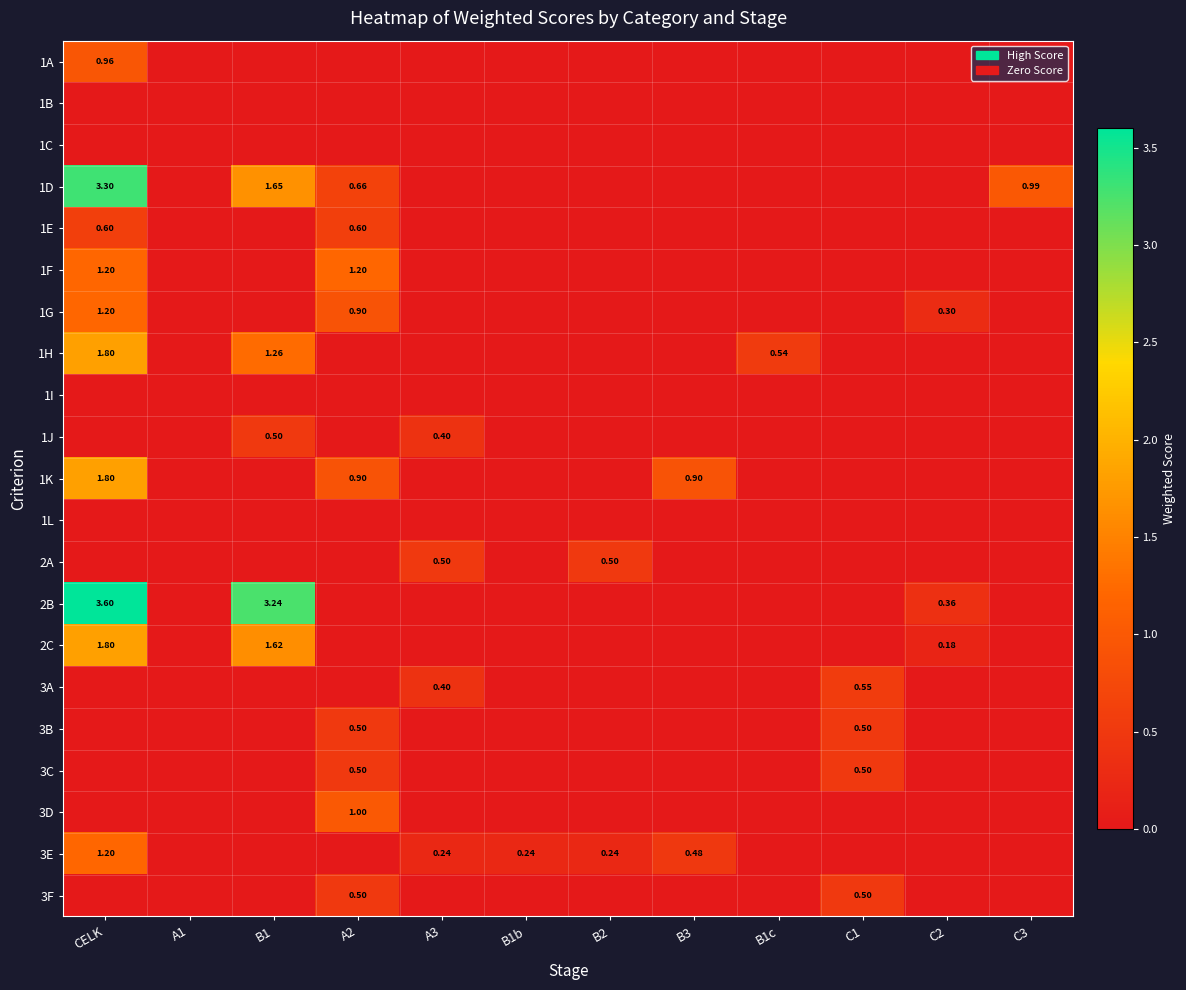

Count the 3C values in the range 0 to 1.

12